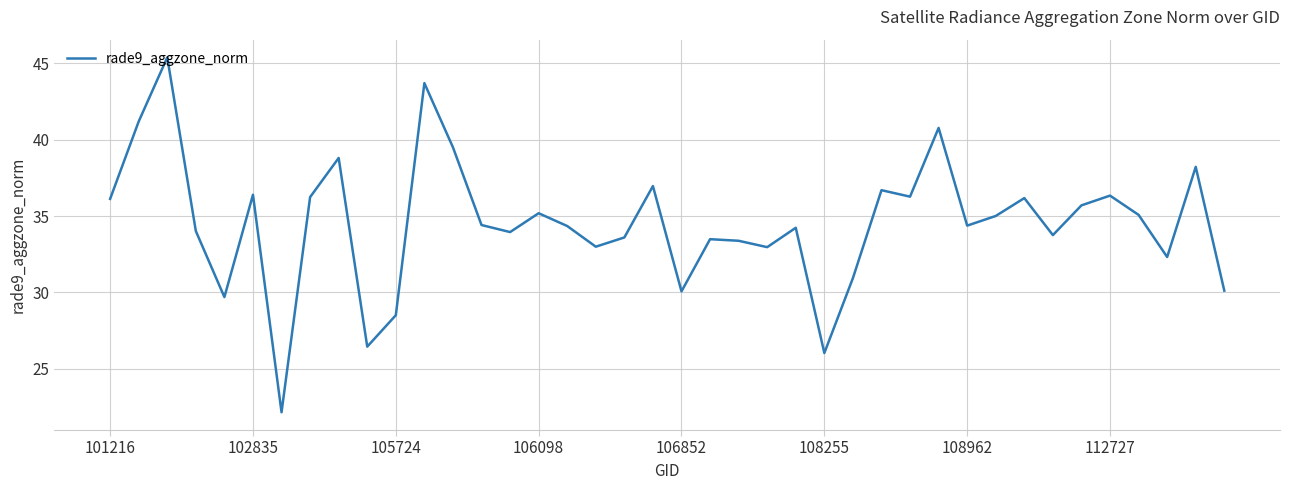

What is the minimum value shown in the chart?

22.1